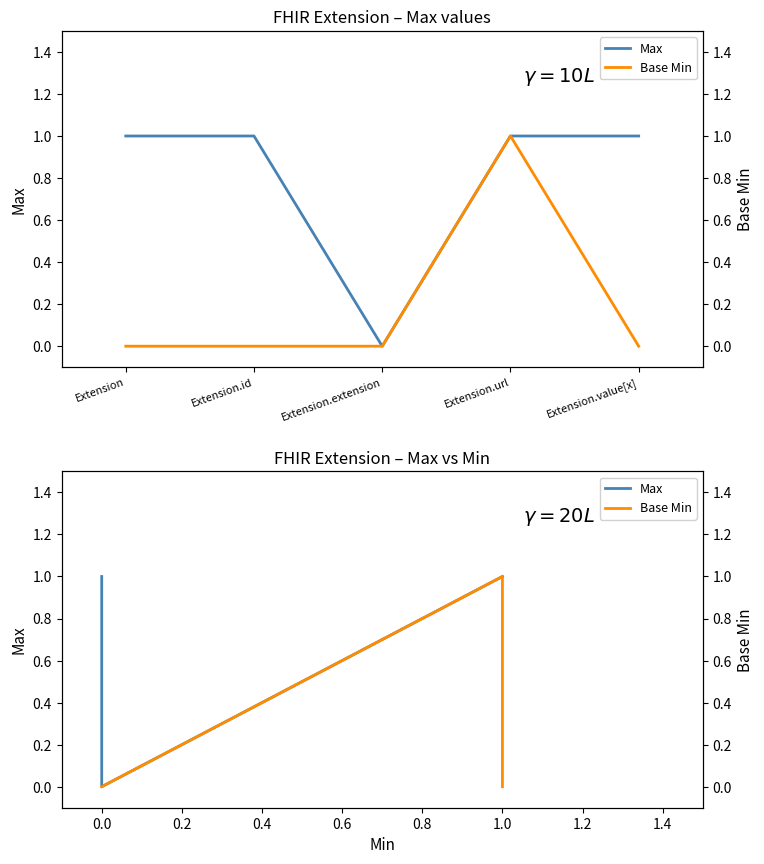

Which series has the widest spread of values?

Max